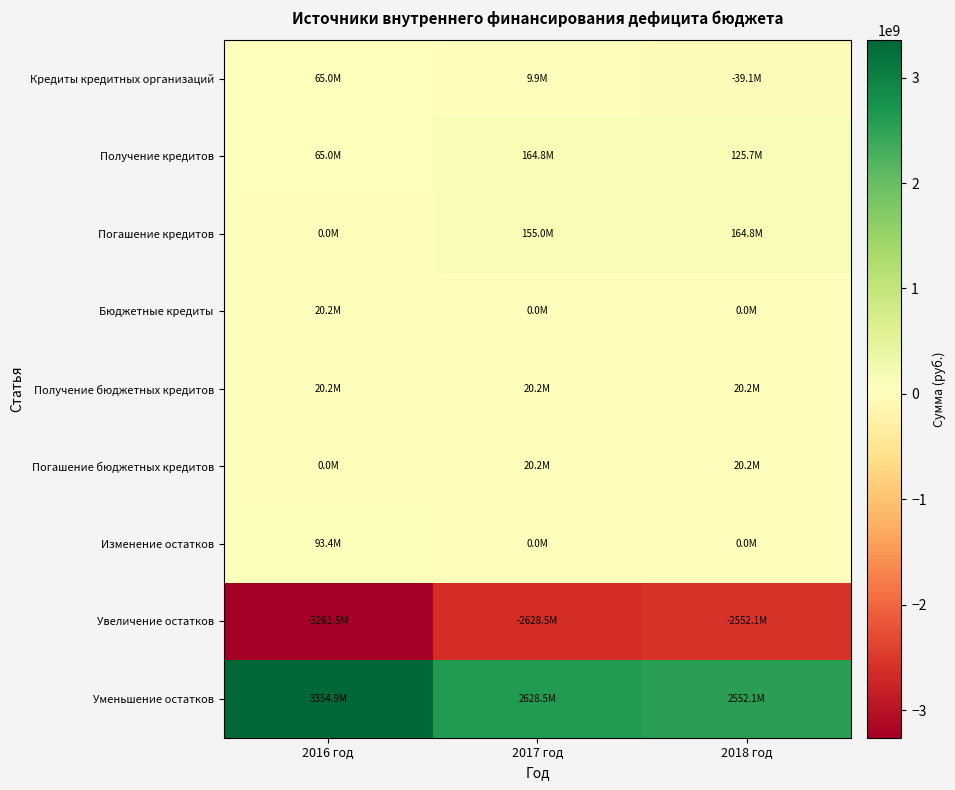

Which has a higher value, 2016 год or 2018 год?

2016 год